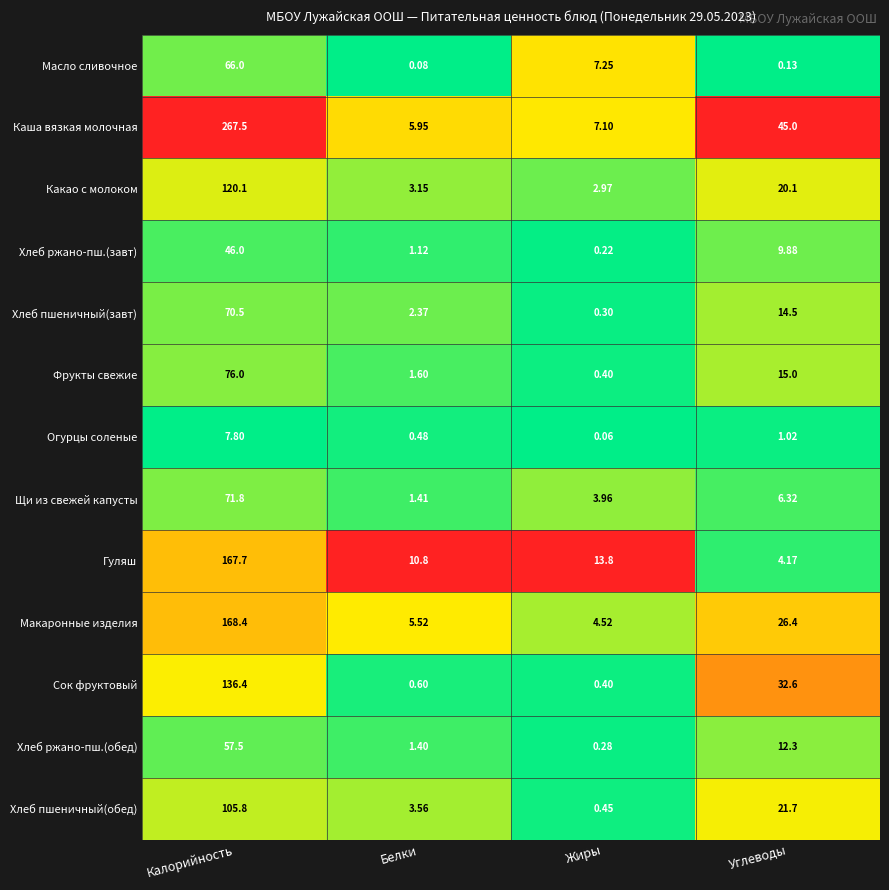

Which category has the highest value in the Сок фруктовый series?

Калорийность